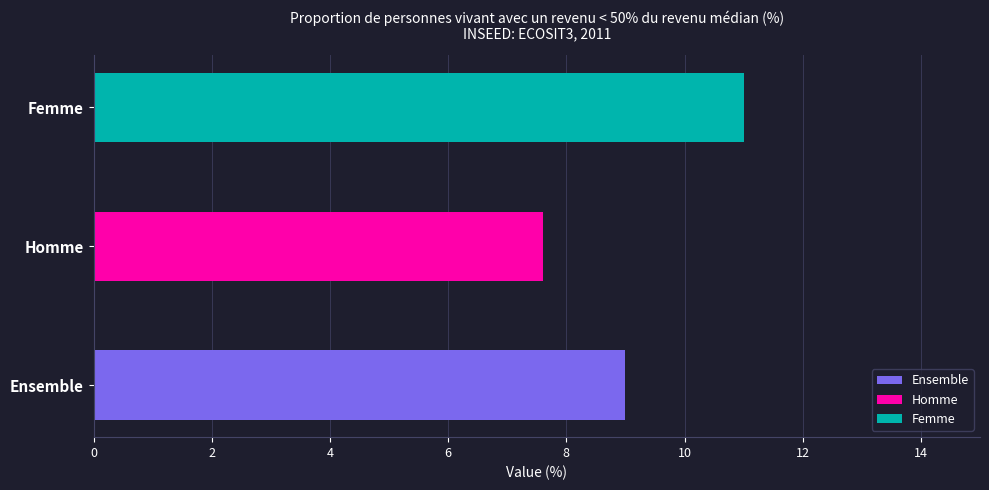

Is it true that the value at Homme is 3.7?

False